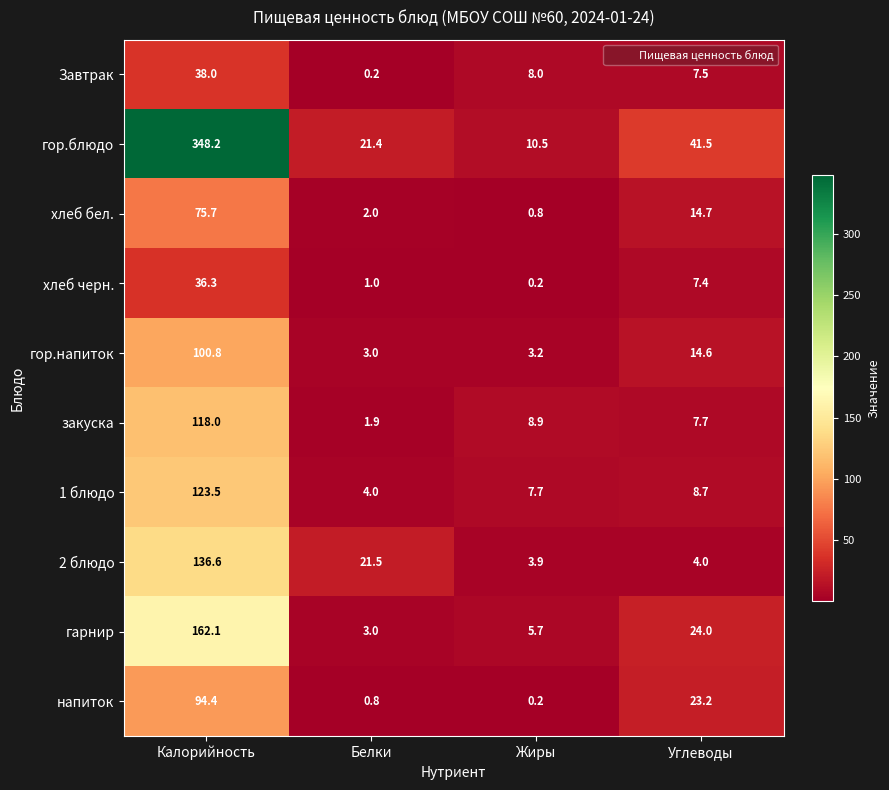

The 2 блюдо series shows 1.1 at Жиры. True or false?

False